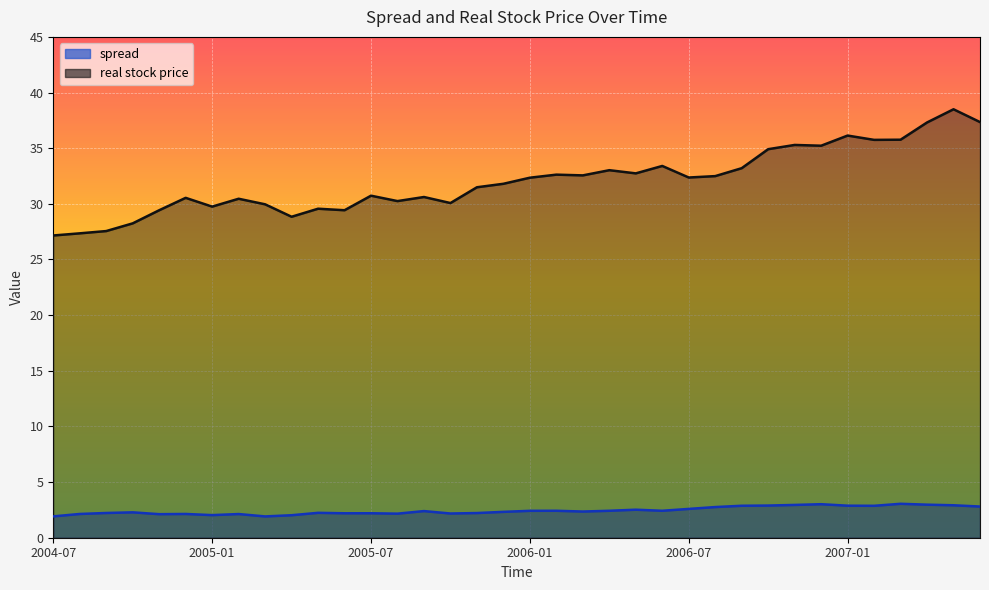

Which category has the highest value in the spread series?

2007-03